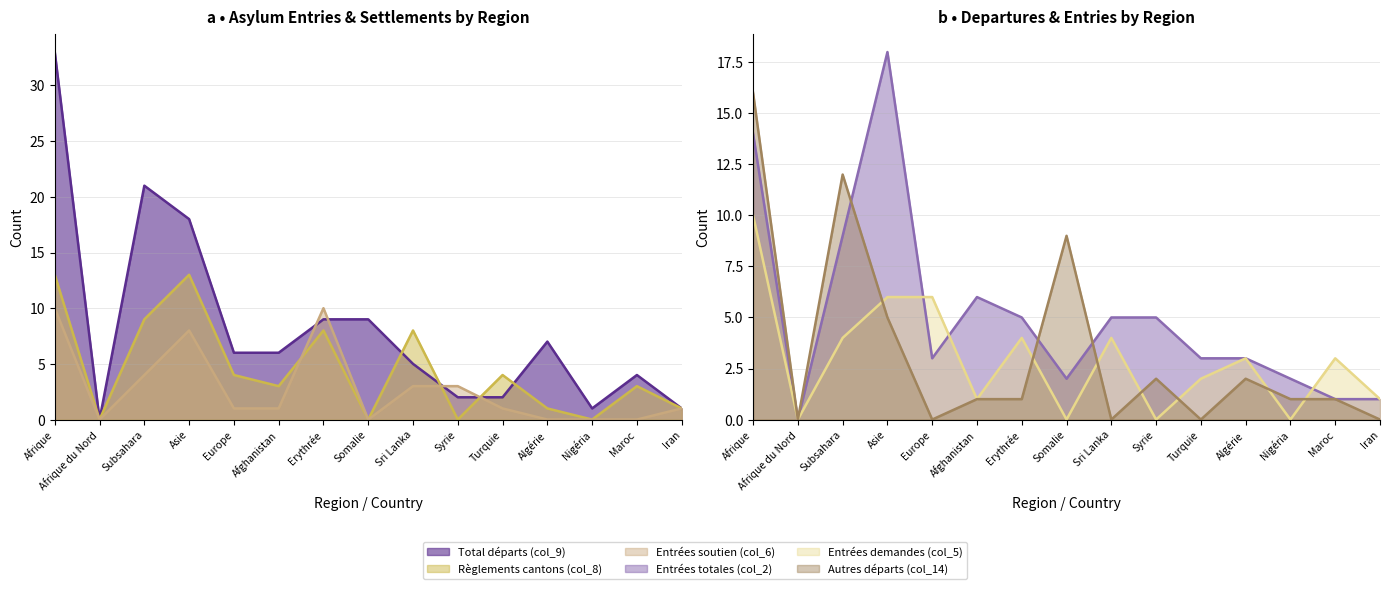

What is the greatest value displayed?

33